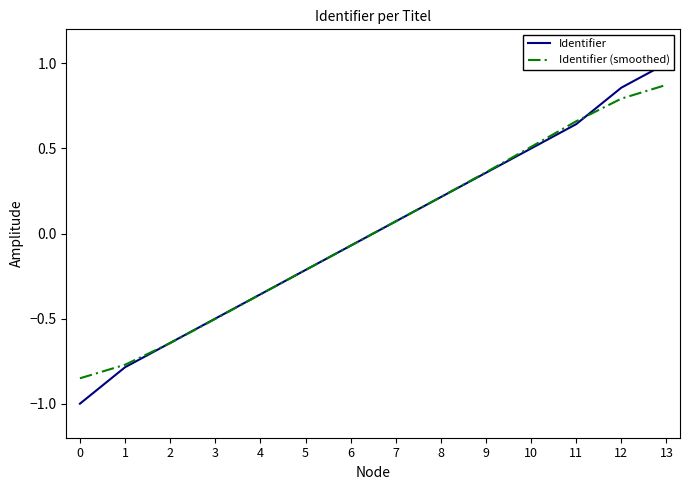

Rank the series by their average value, from highest to lowest.

Identifier, Identifier (smoothed)